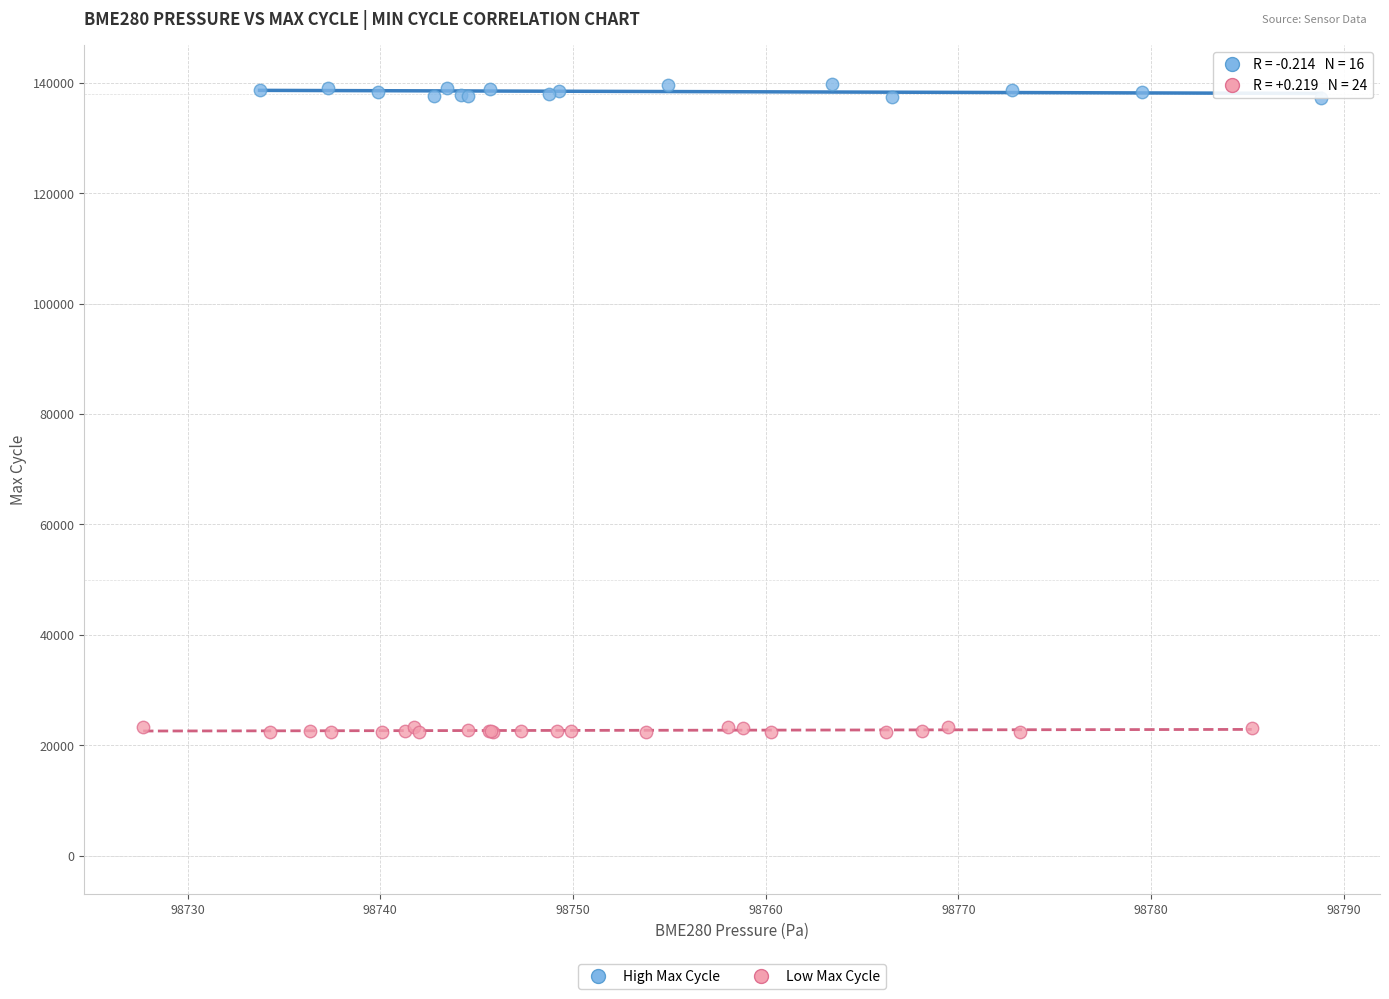

Which series contains the highest Y value?

High Max Cycle